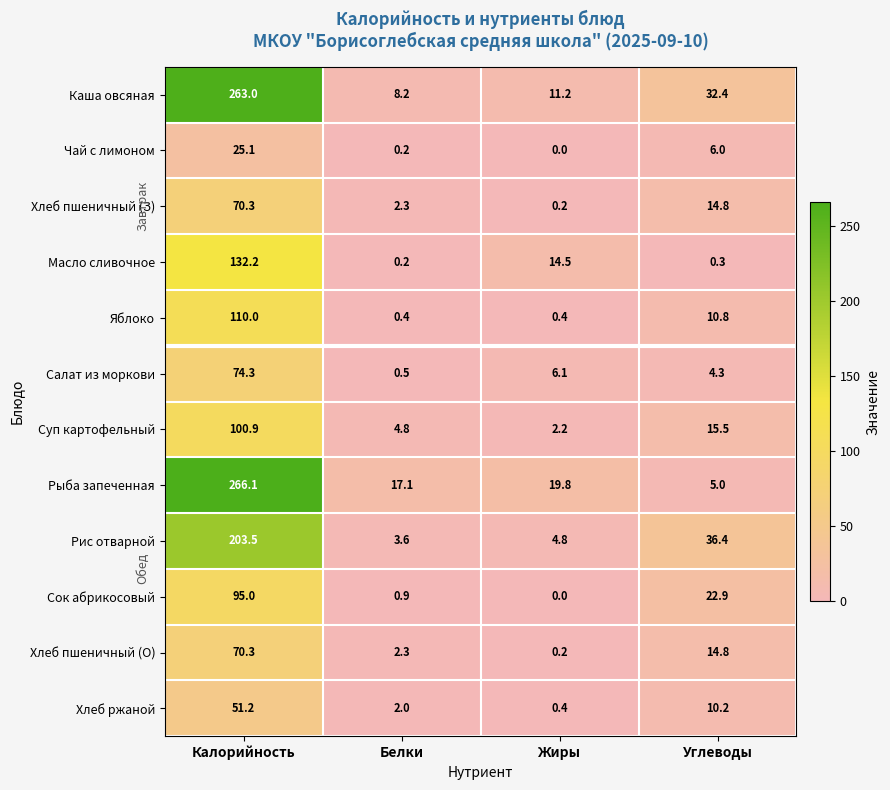

What is the sum of the Сок абрикосовый values at Жиры and Калорийность?

95.0